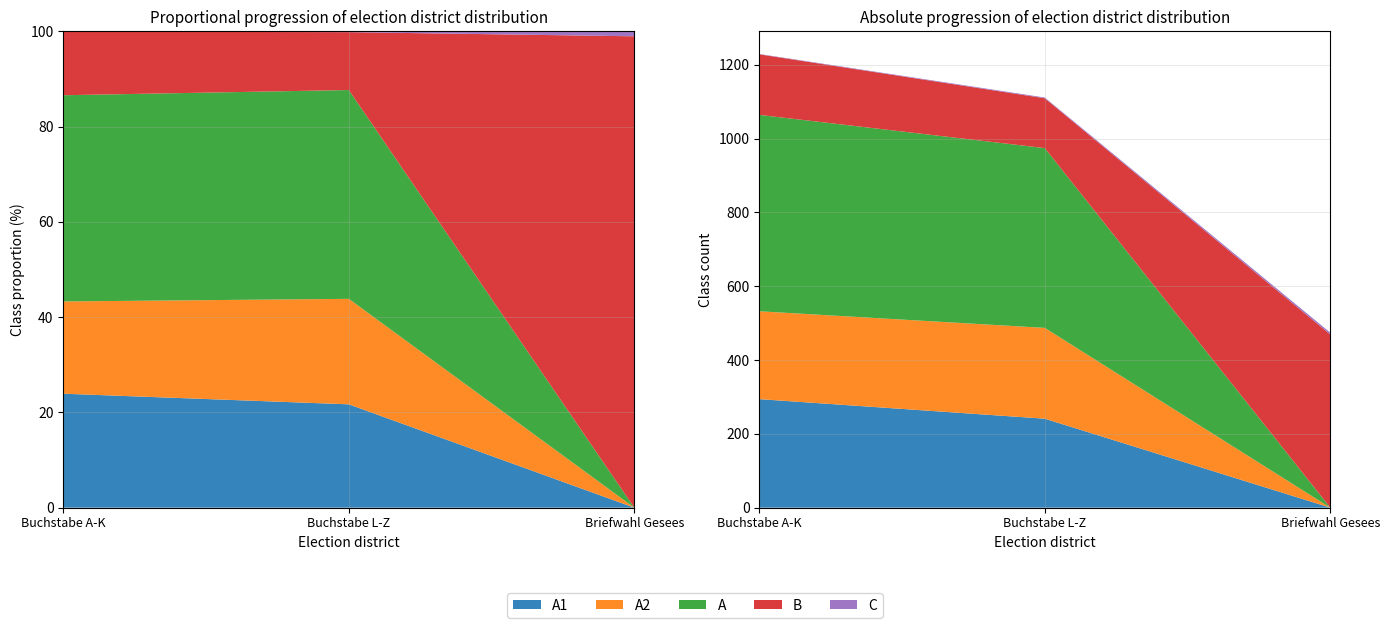

Reading left to right, what are all the values shown in this chart?

A1: 294	241	0
A2: 238	246	0
A: 532	487	0
B: 164	135	469
C: 1	2	5